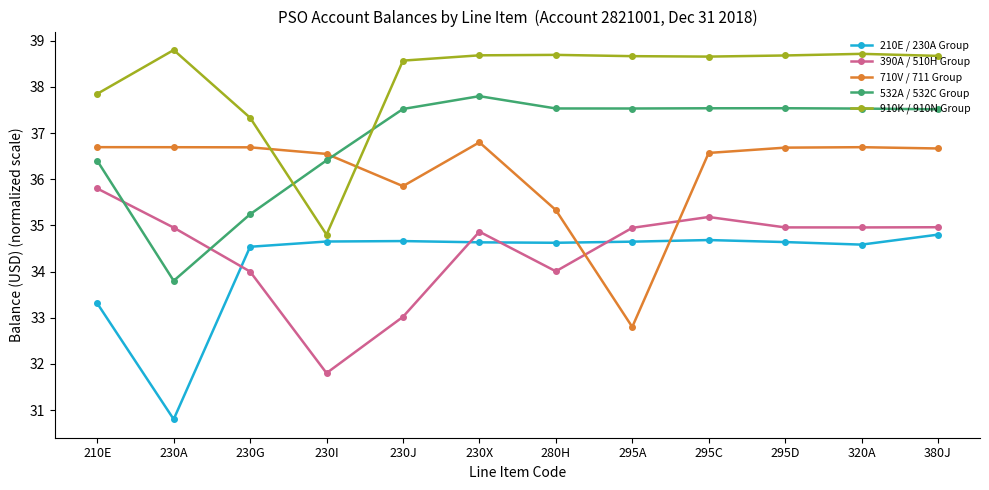

What is the difference between the maximum and minimum values in the 390A / 510H Group series?

4.0